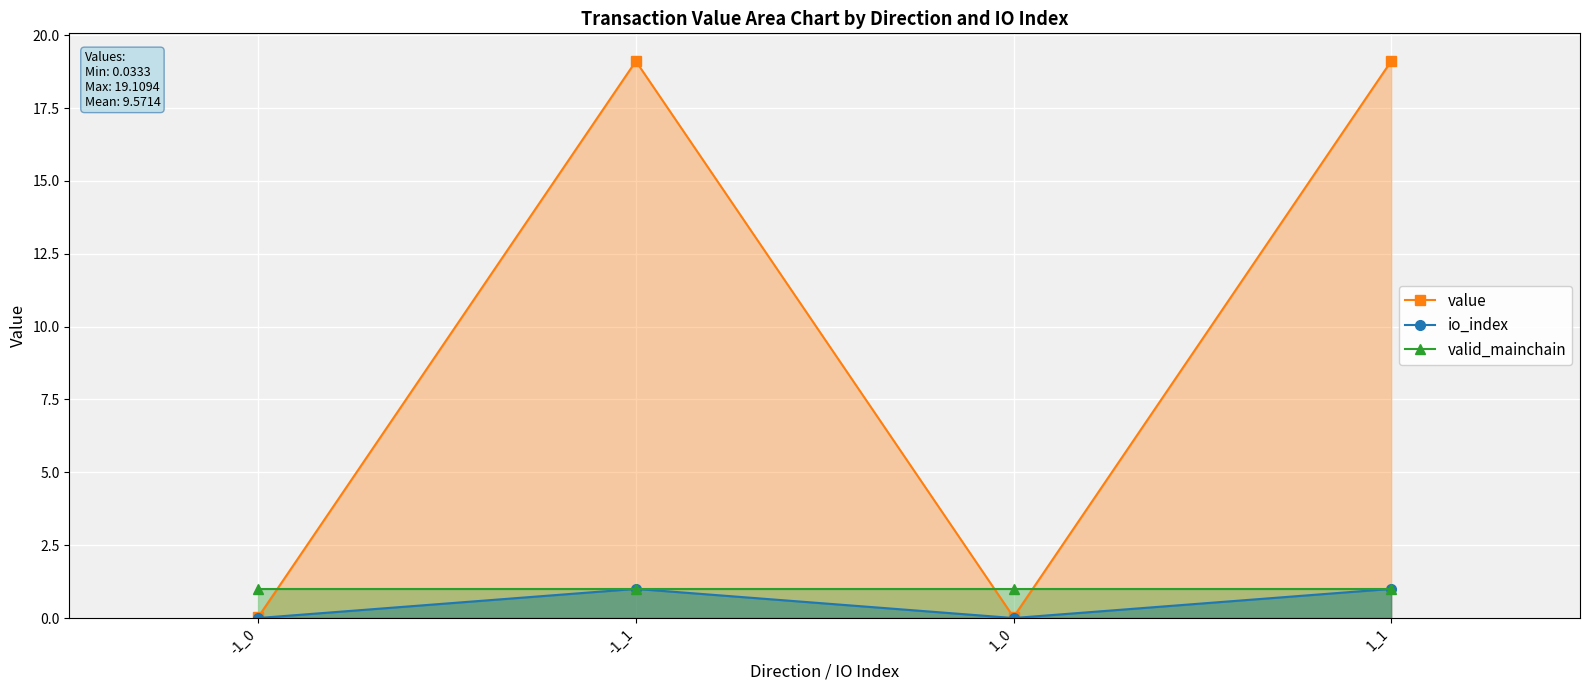

How many interior local valleys does the io_index series have?

1